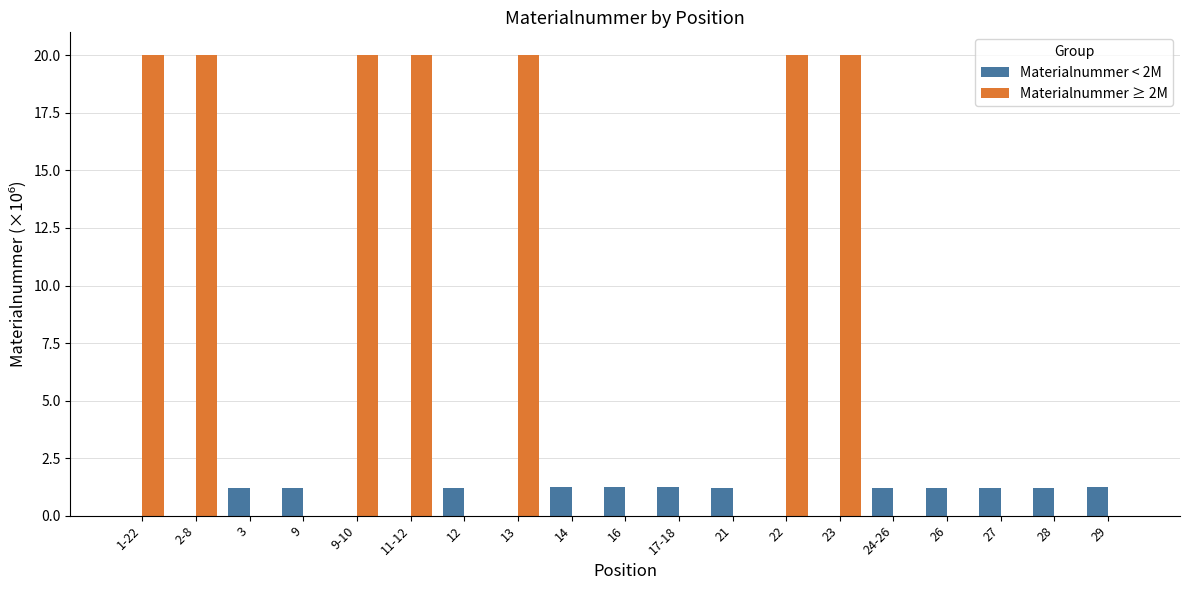

Reading left to right, extract all data points from this chart.

Materialnummer < 2M: 1-22=0.0	2-8=0.0	3=1.2	9=1.2	9-10=0.0	11-12=0.0	12=1.2	13=0.0	14=1.2	16=1.2	17-18=1.2	21=1.2	22=0.0	23=0.0	24-26=1.2	26=1.2	27=1.2	28=1.2	29=1.2
Materialnummer ≥ 2M: 1-22=20.0	2-8=20.0	3=0.0	9=0.0	9-10=20.0	11-12=20.0	12=0.0	13=20.0	14=0.0	16=0.0	17-18=0.0	21=0.0	22=20.0	23=20.0	24-26=0.0	26=0.0	27=0.0	28=0.0	29=0.0